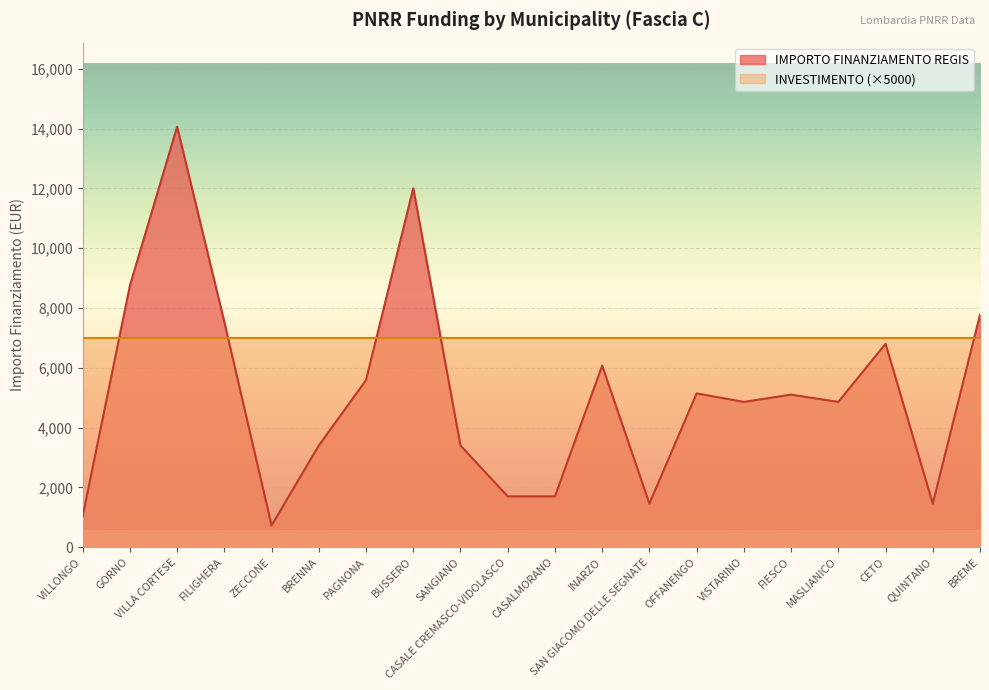

True or false: the data has more than 2 interior local peaks.

True